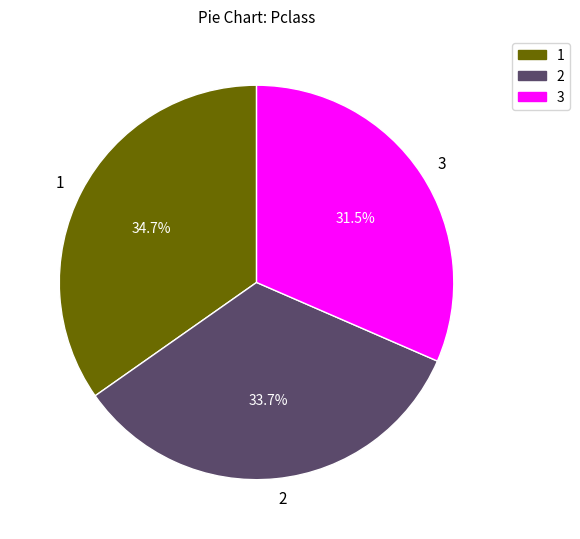

Which slice is the smallest?

3